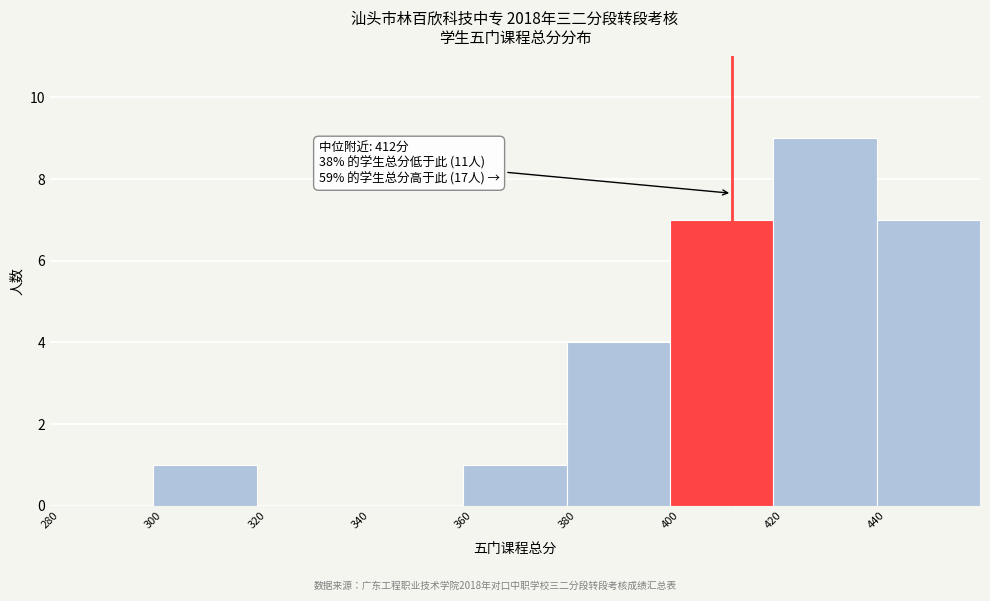

Which range on the x-axis has the tallest bar?

420 to 440